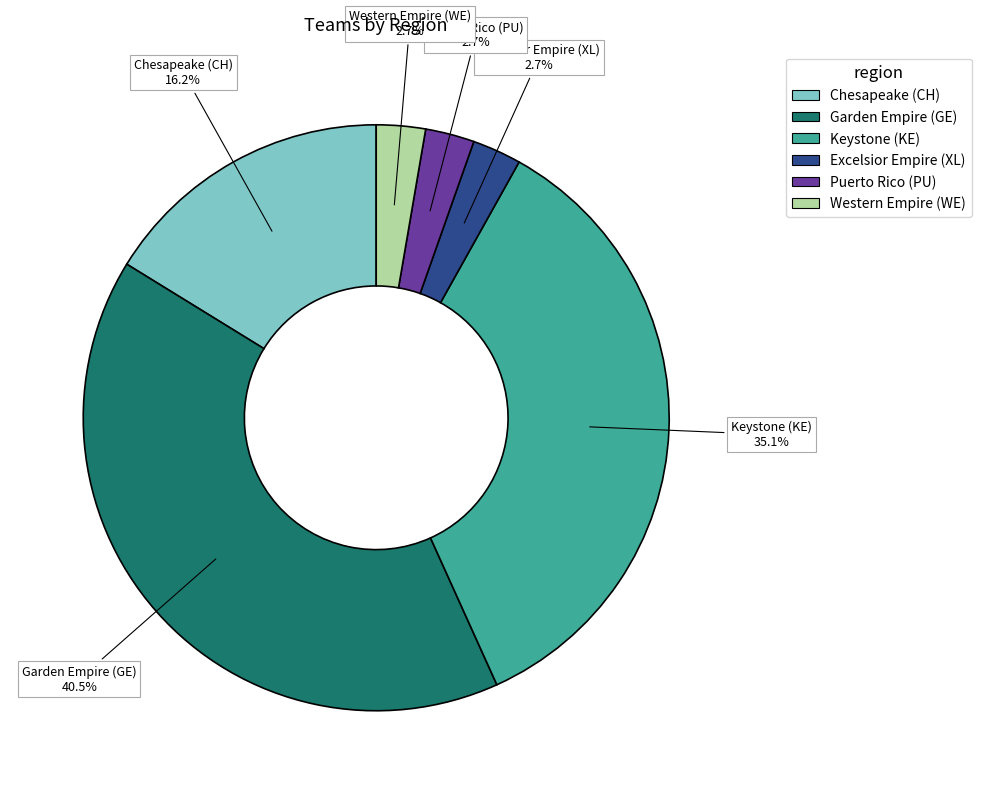

Between Garden Empire (GE) and Chesapeake (CH), which is larger?

Garden Empire (GE)